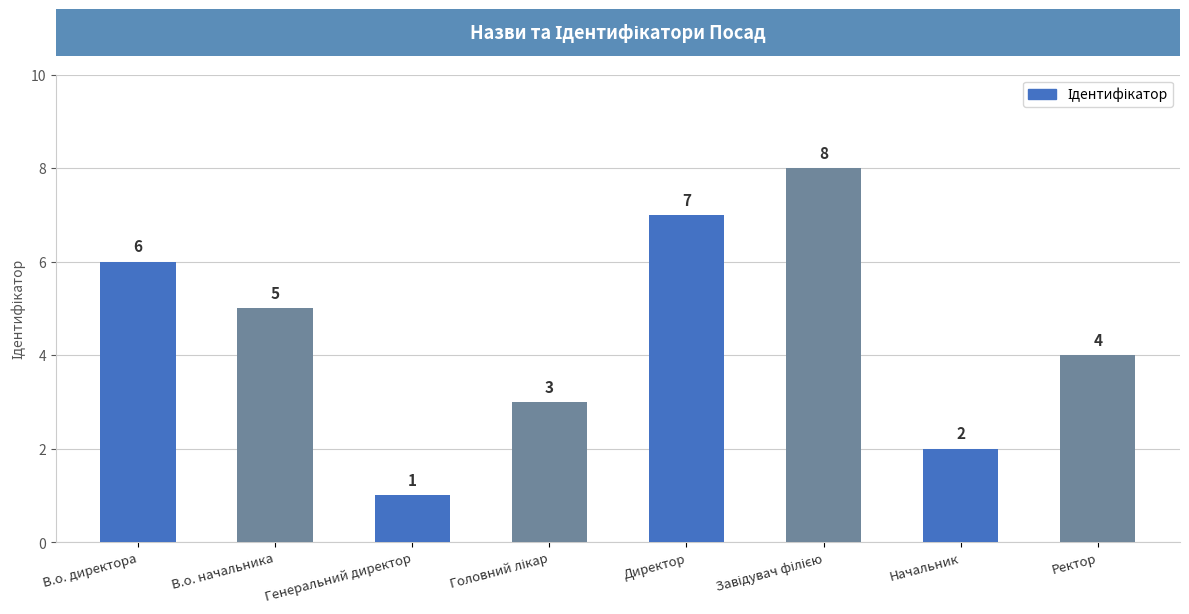

Reading right to left, what are all the values shown in this chart?

4	2	8	7	3	1	5	6